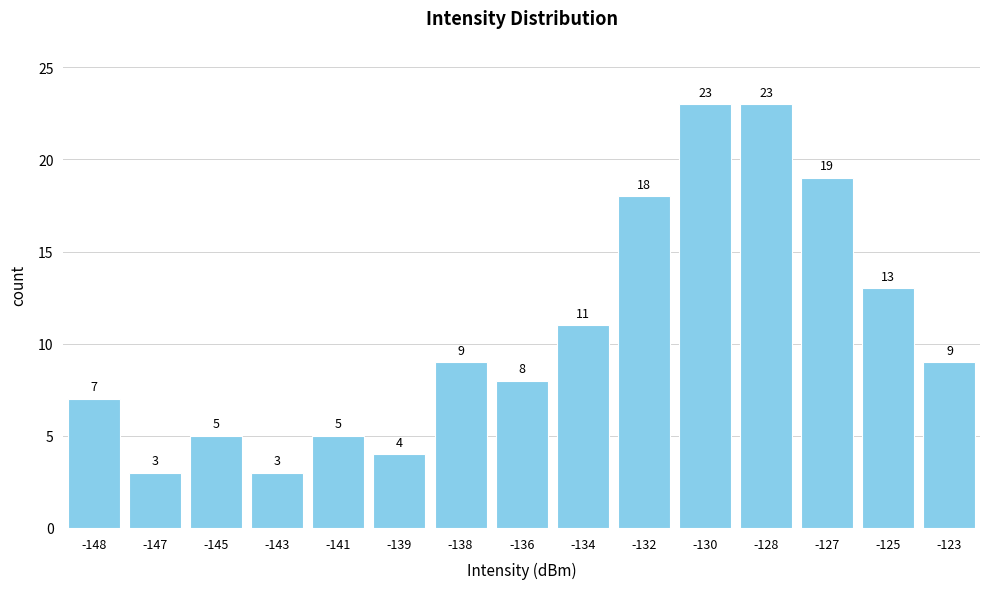

Reading left to right, extract all data points from this chart.

-148=7	-147=3	-145=5	-143=3	-141=5	-139=4	-138=9	-136=8	-134=11	-132=18	-130=23	-128=23	-127=19	-125=13	-123=9